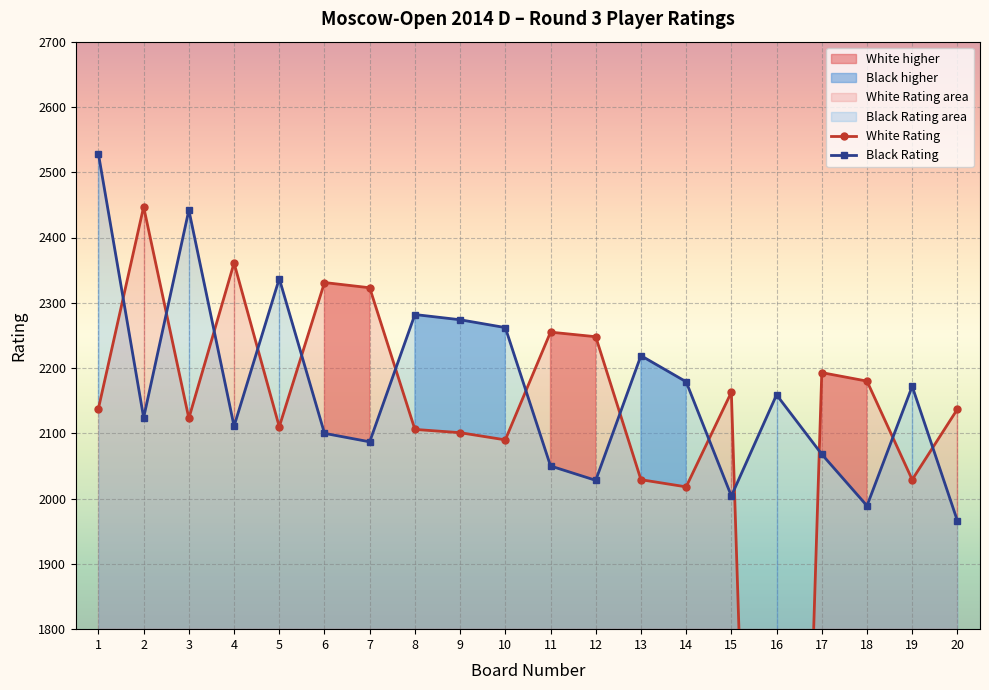

At which category does White Rating reach its first local peak?

2